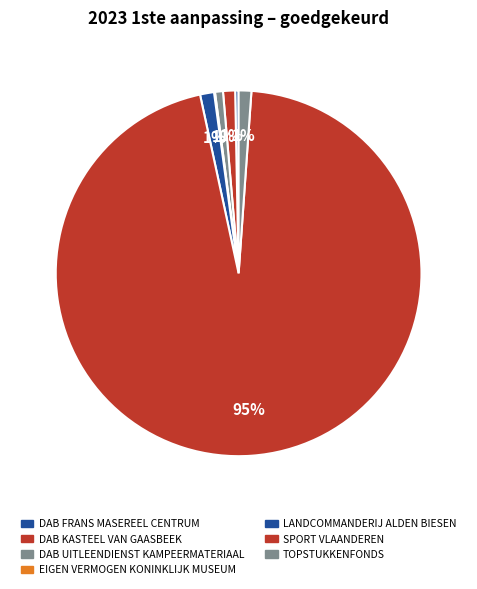

What is the change in value from SPORT VLAANDEREN to TOPSTUKKENFONDS?

-274047